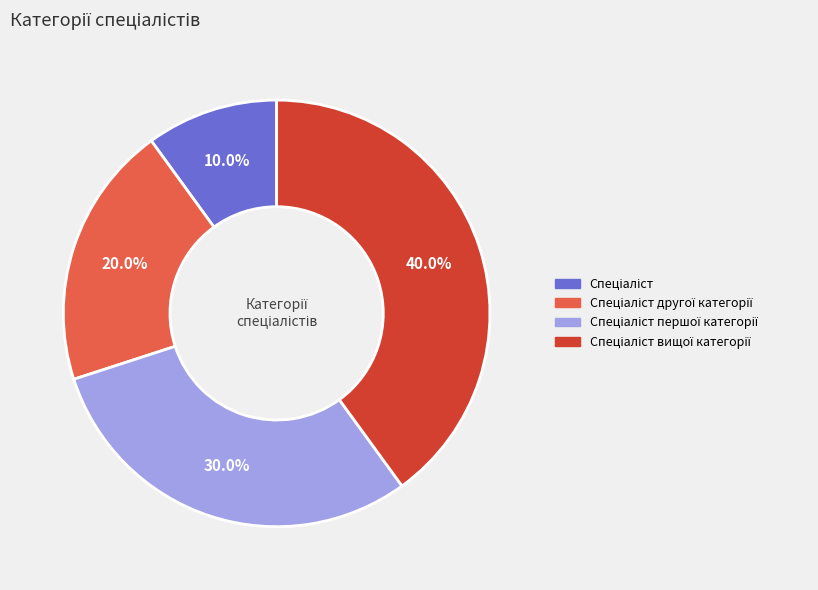

Does any single category account for the majority?

No